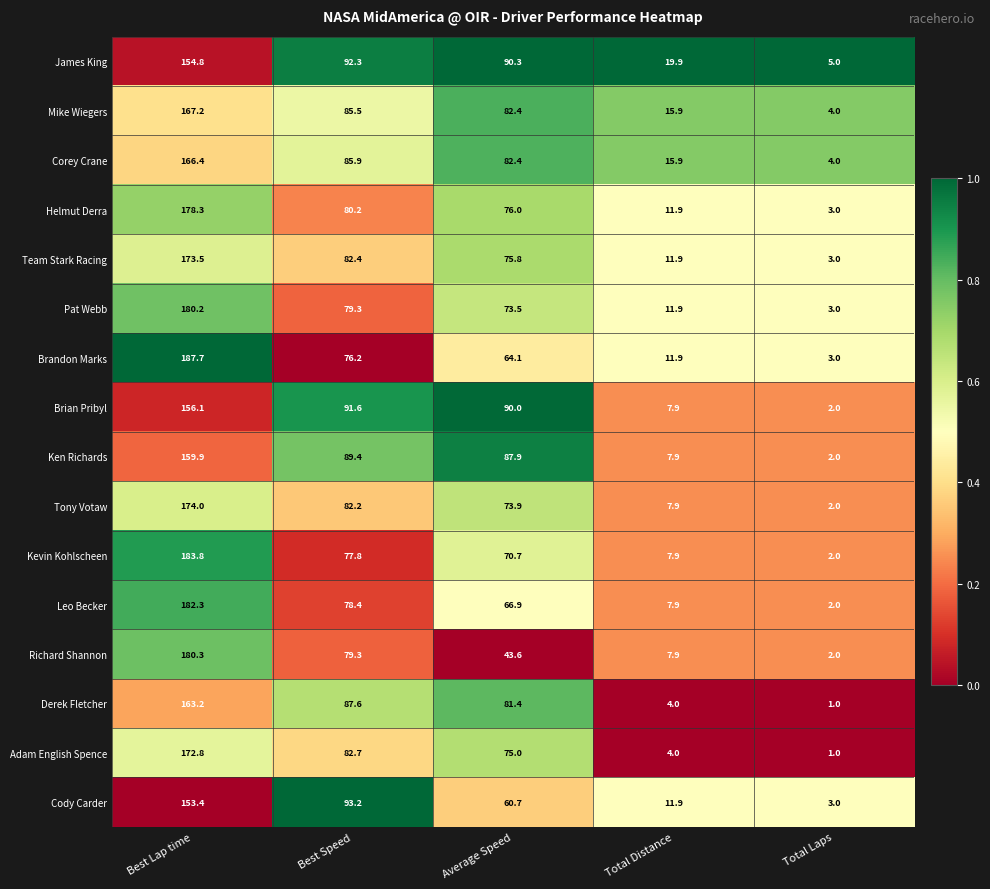

Which series changed the most between Total Distance and Total Laps?

James King